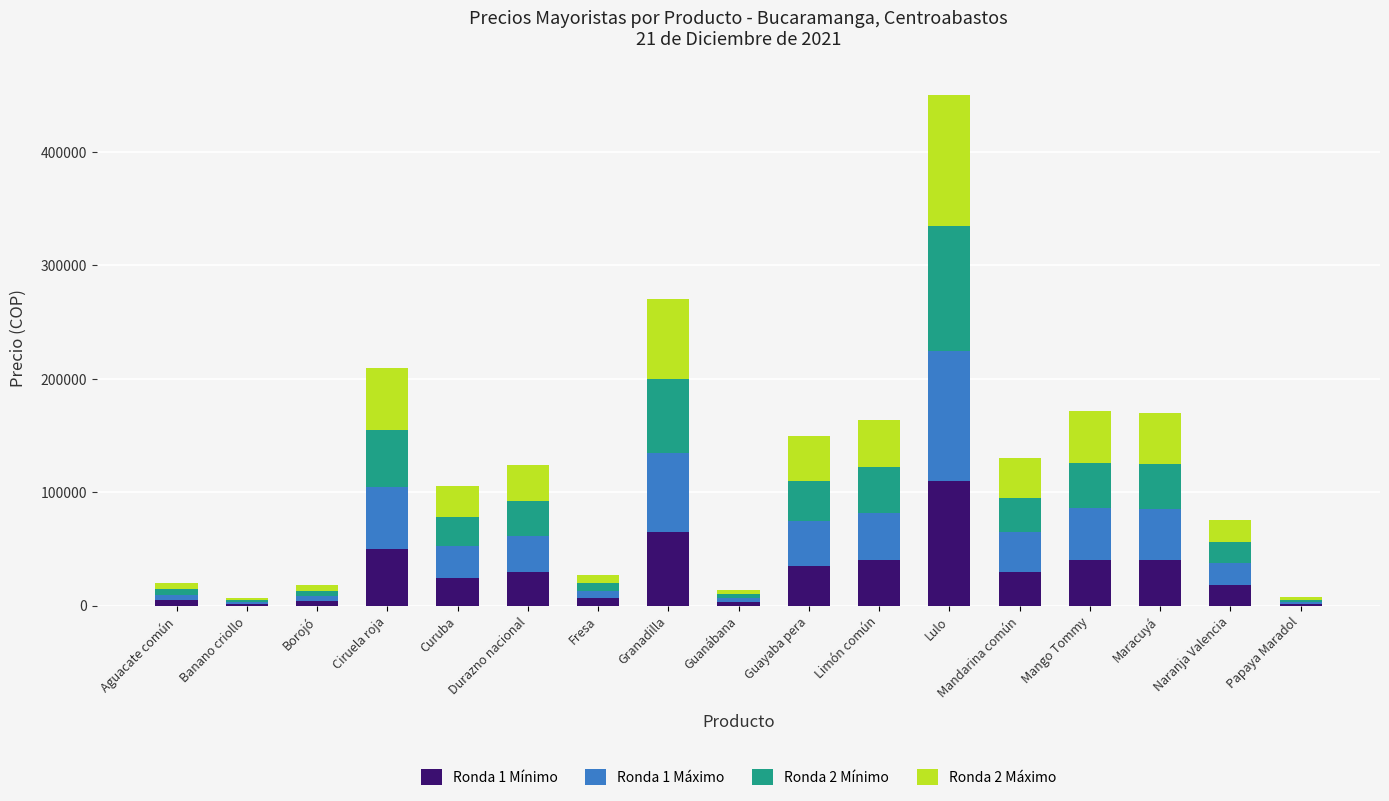

At which category is the sum across all series the highest?

Lulo